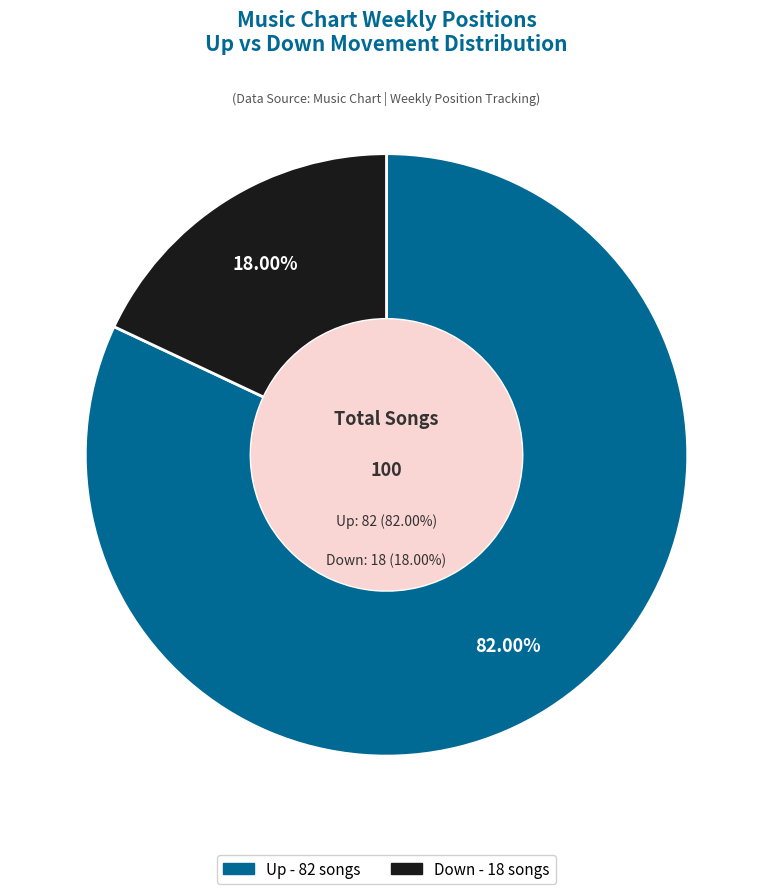

Which has a higher value, down or up?

up